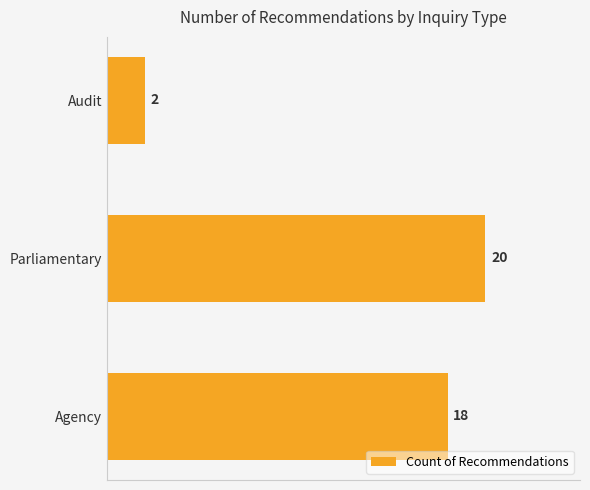

List the labels in order of value, smallest first.

Audit, Agency, Parliamentary